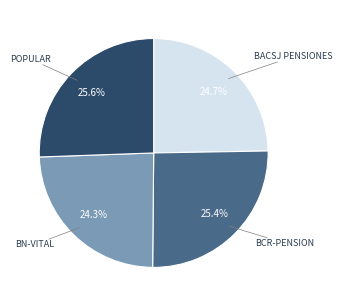

Does any single category account for the majority?

No